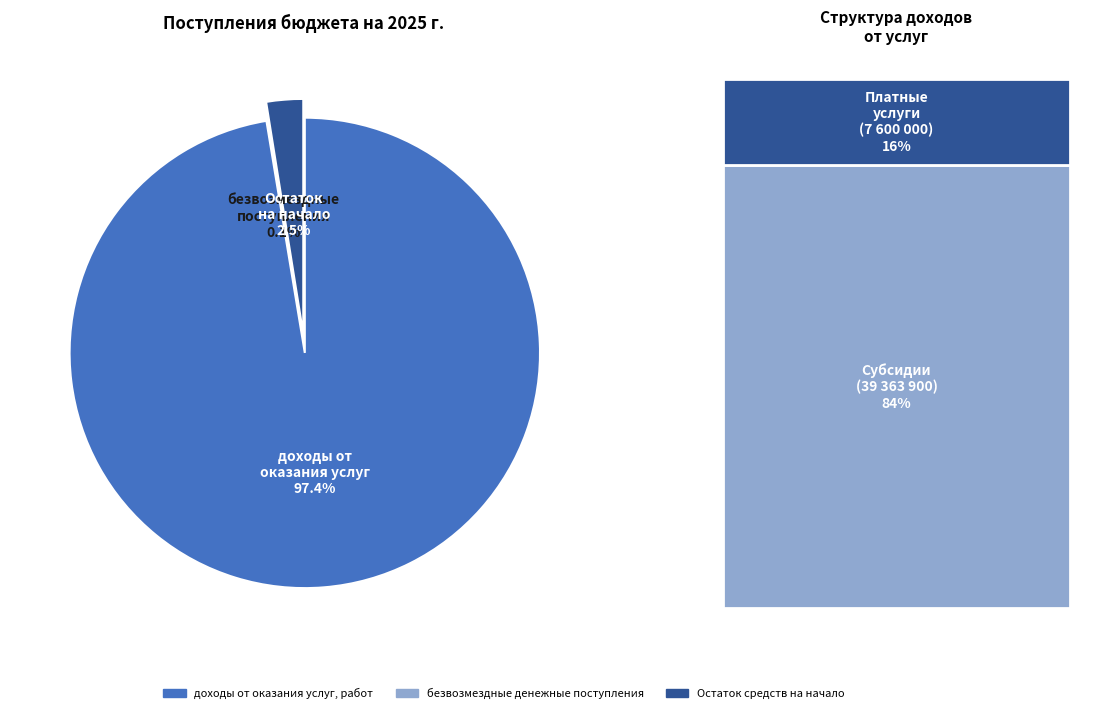

What is the largest slice in the pie chart?

доходы от оказания услуг, работ